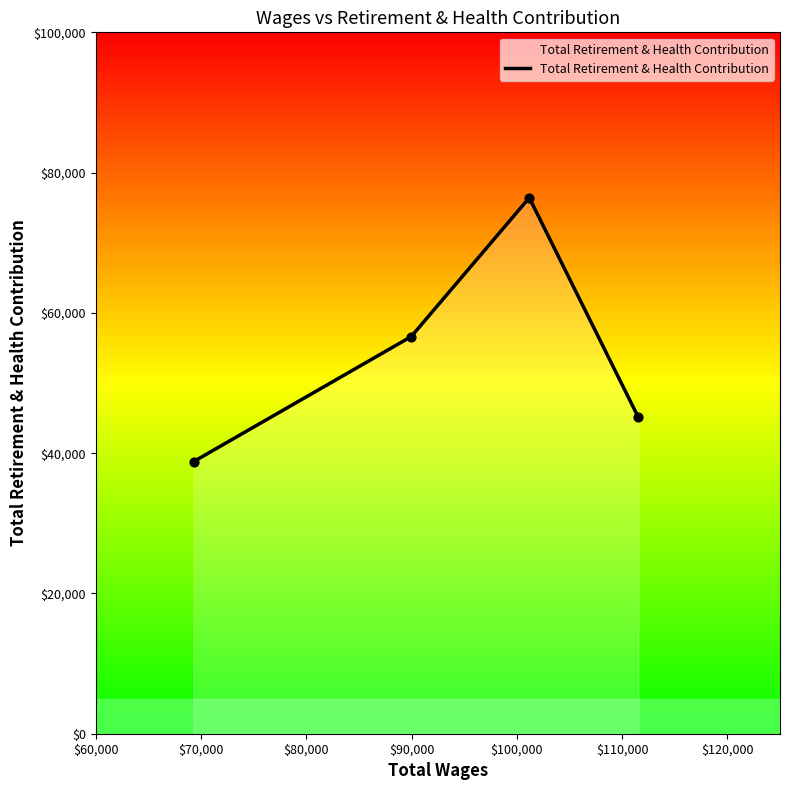

How many interior local peaks (higher than both neighbors) does the data have?

1